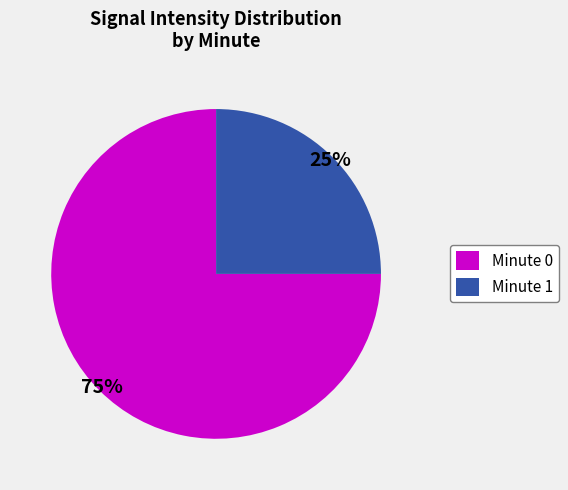

How many segments does this pie chart have?

2